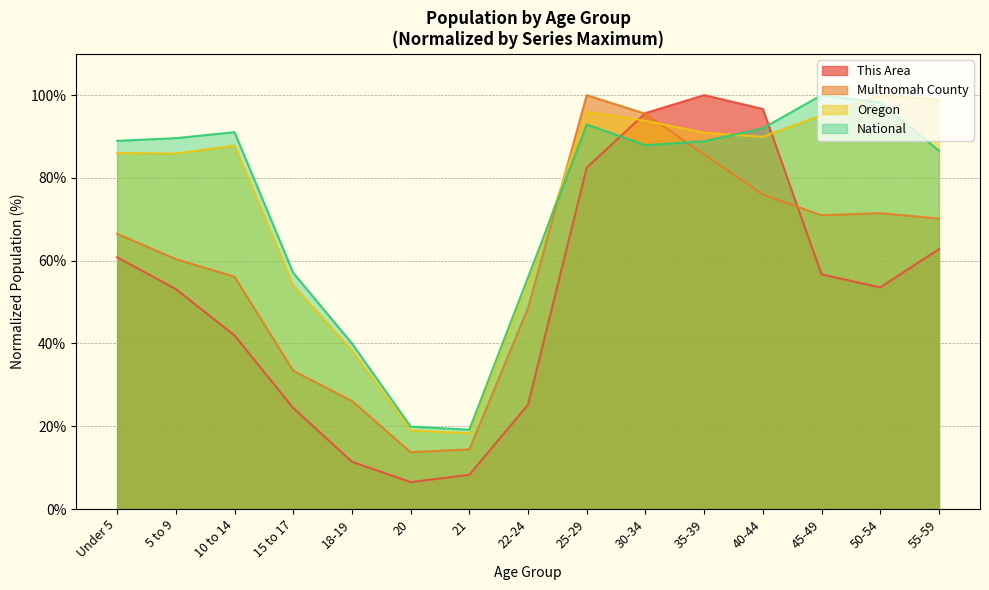

What is the lowest value of the Multnomah County series?

13.7